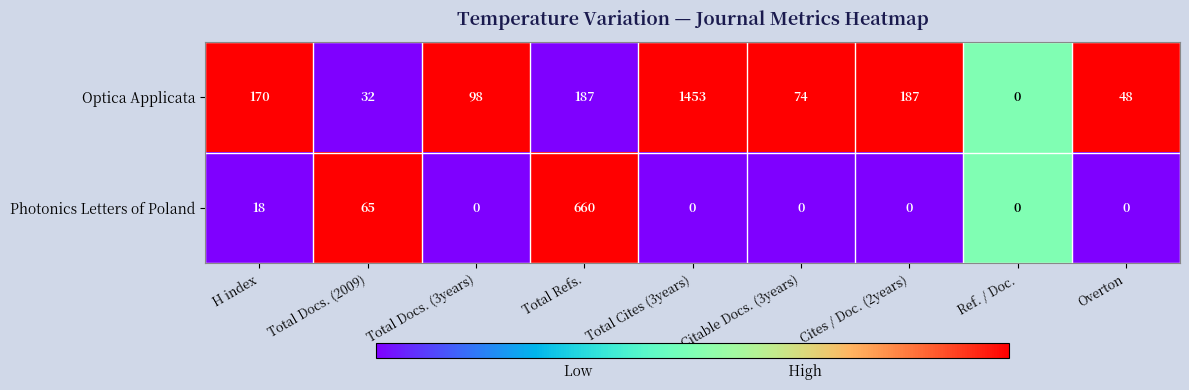

At which label does Optica Applicata reach its peak?

Total Cites (3years)